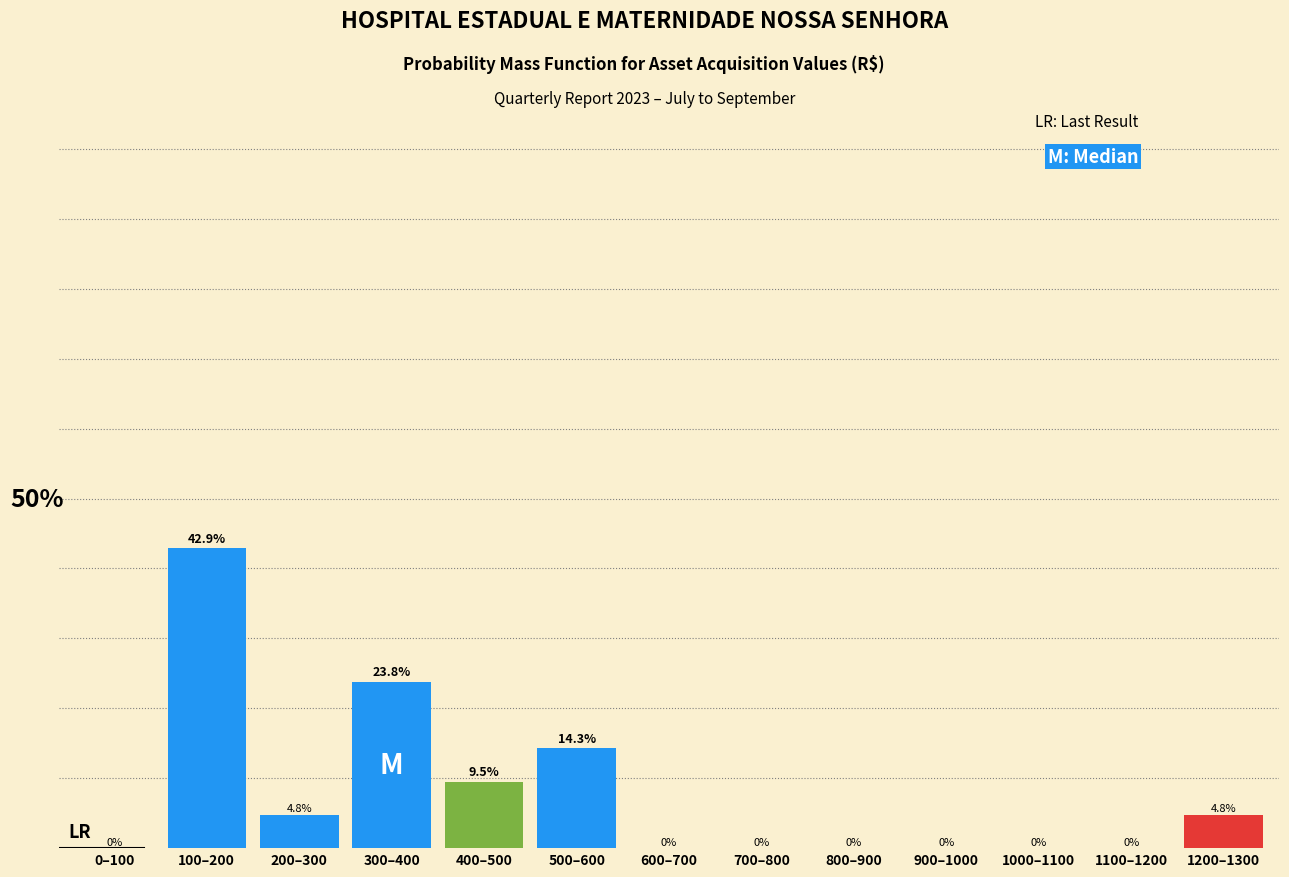

Which label corresponds to the largest value in the chart?

100–200